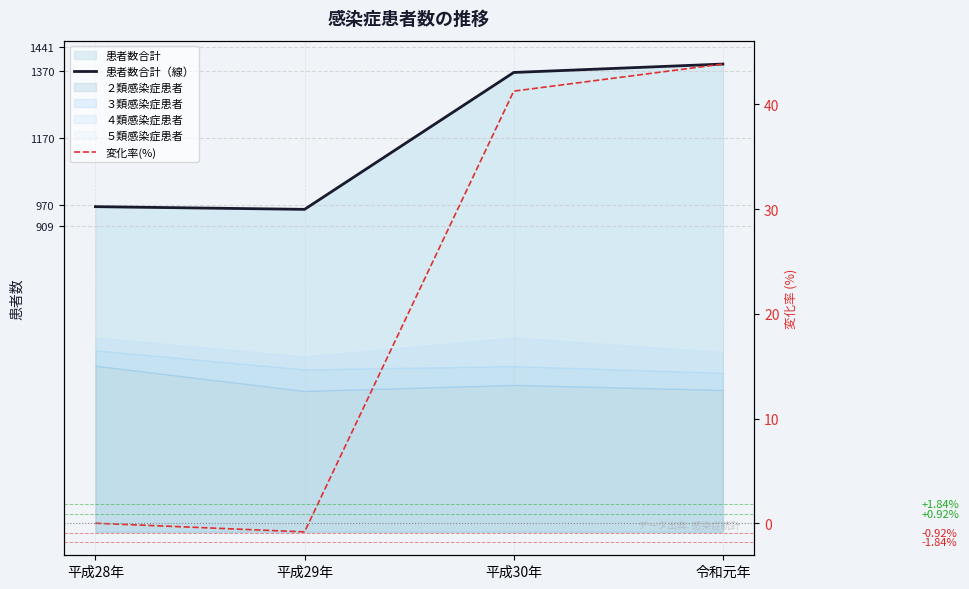

Rank the categories by 患者数合計（線） value from lowest to highest.

平成29年, 平成28年, 平成30年, 令和元年